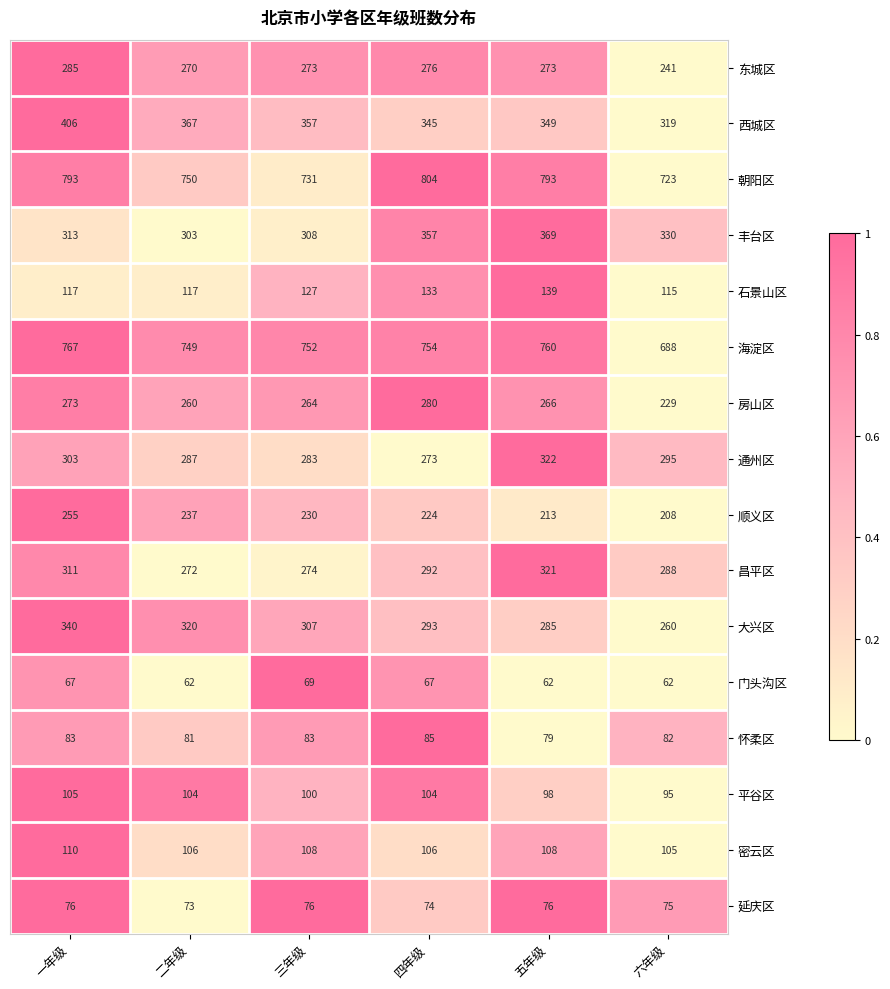

Rank the series at 三年级 from highest to lowest value.

海淀区, 朝阳区, 西城区, 丰台区, 大兴区, 通州区, 昌平区, 东城区, 房山区, 顺义区, 石景山区, 密云区, 平谷区, 怀柔区, 延庆区, 门头沟区